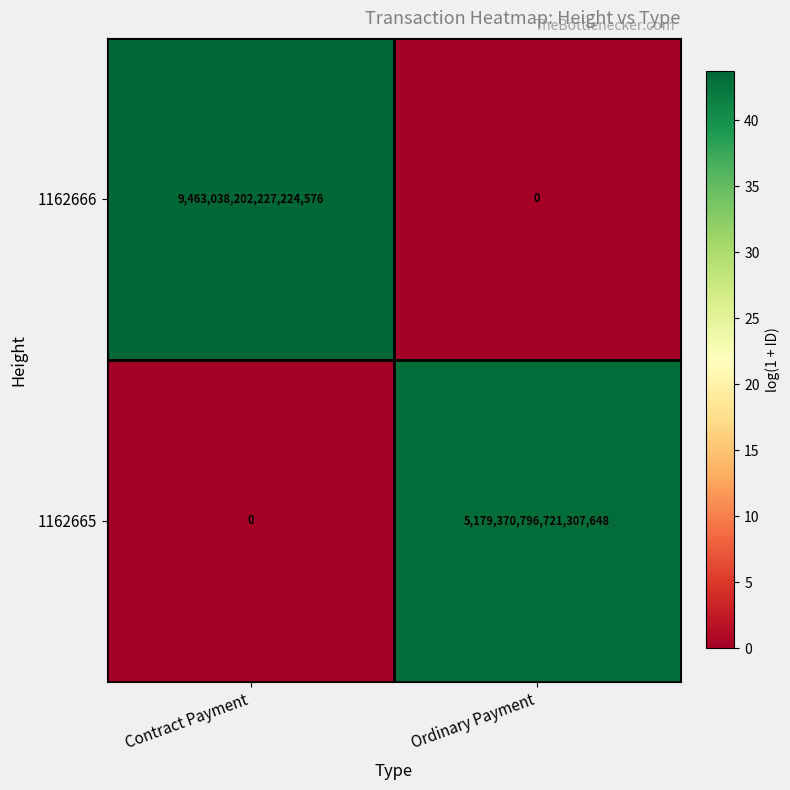

At which label does 1162665 reach its peak?

Ordinary Payment